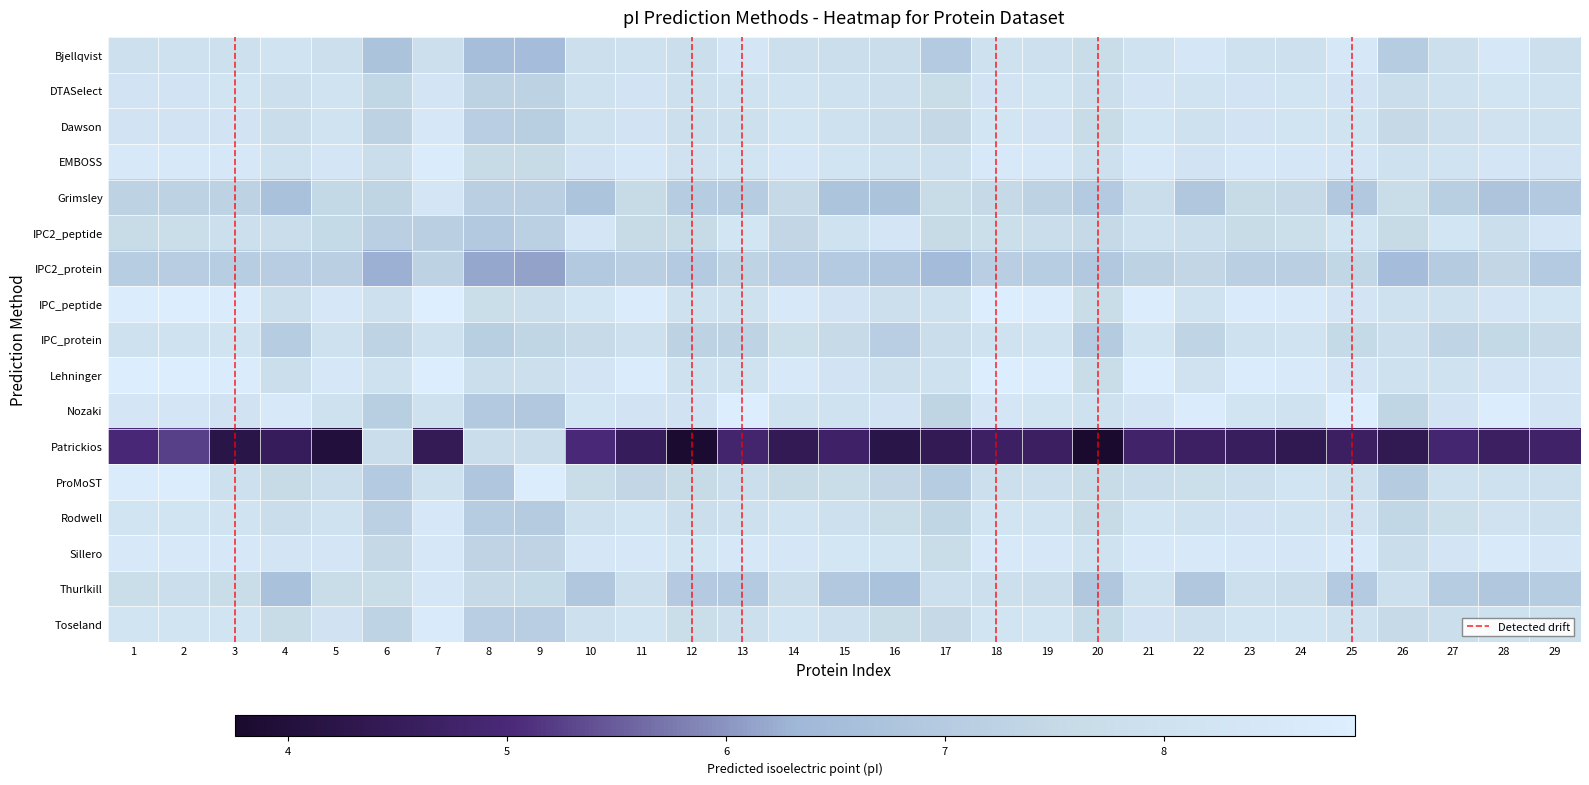

At which category is the sum across all series the highest?

7